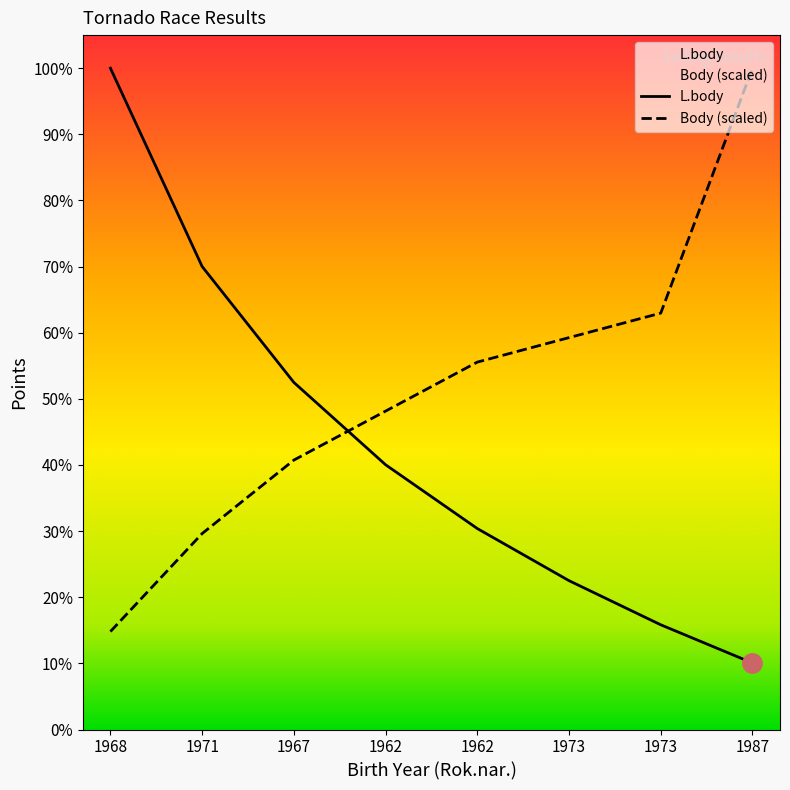

What is the difference between the maximum and second lowest values in the Body series?

4946.3